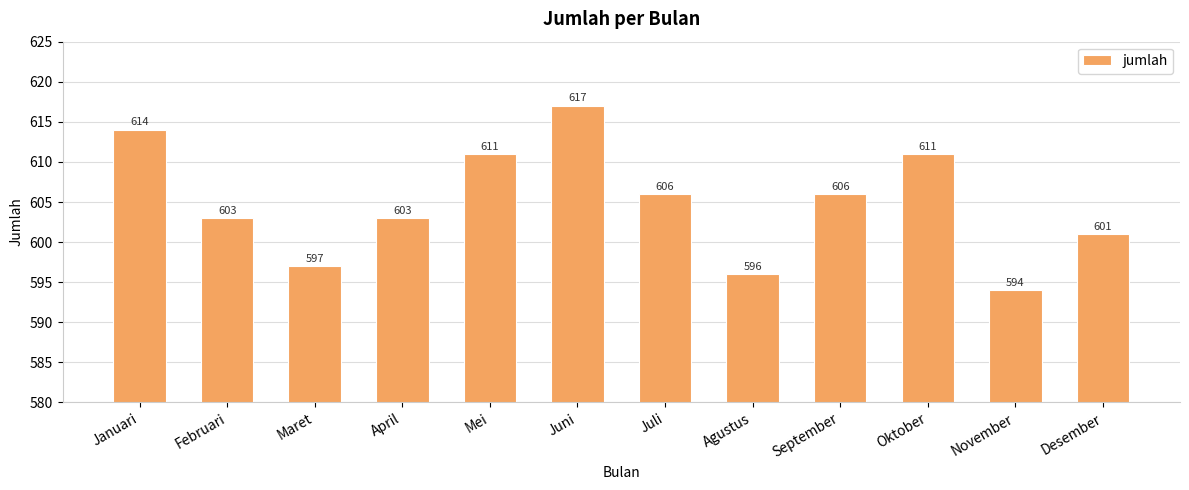

What is the difference between the values at November and Agustus?

2